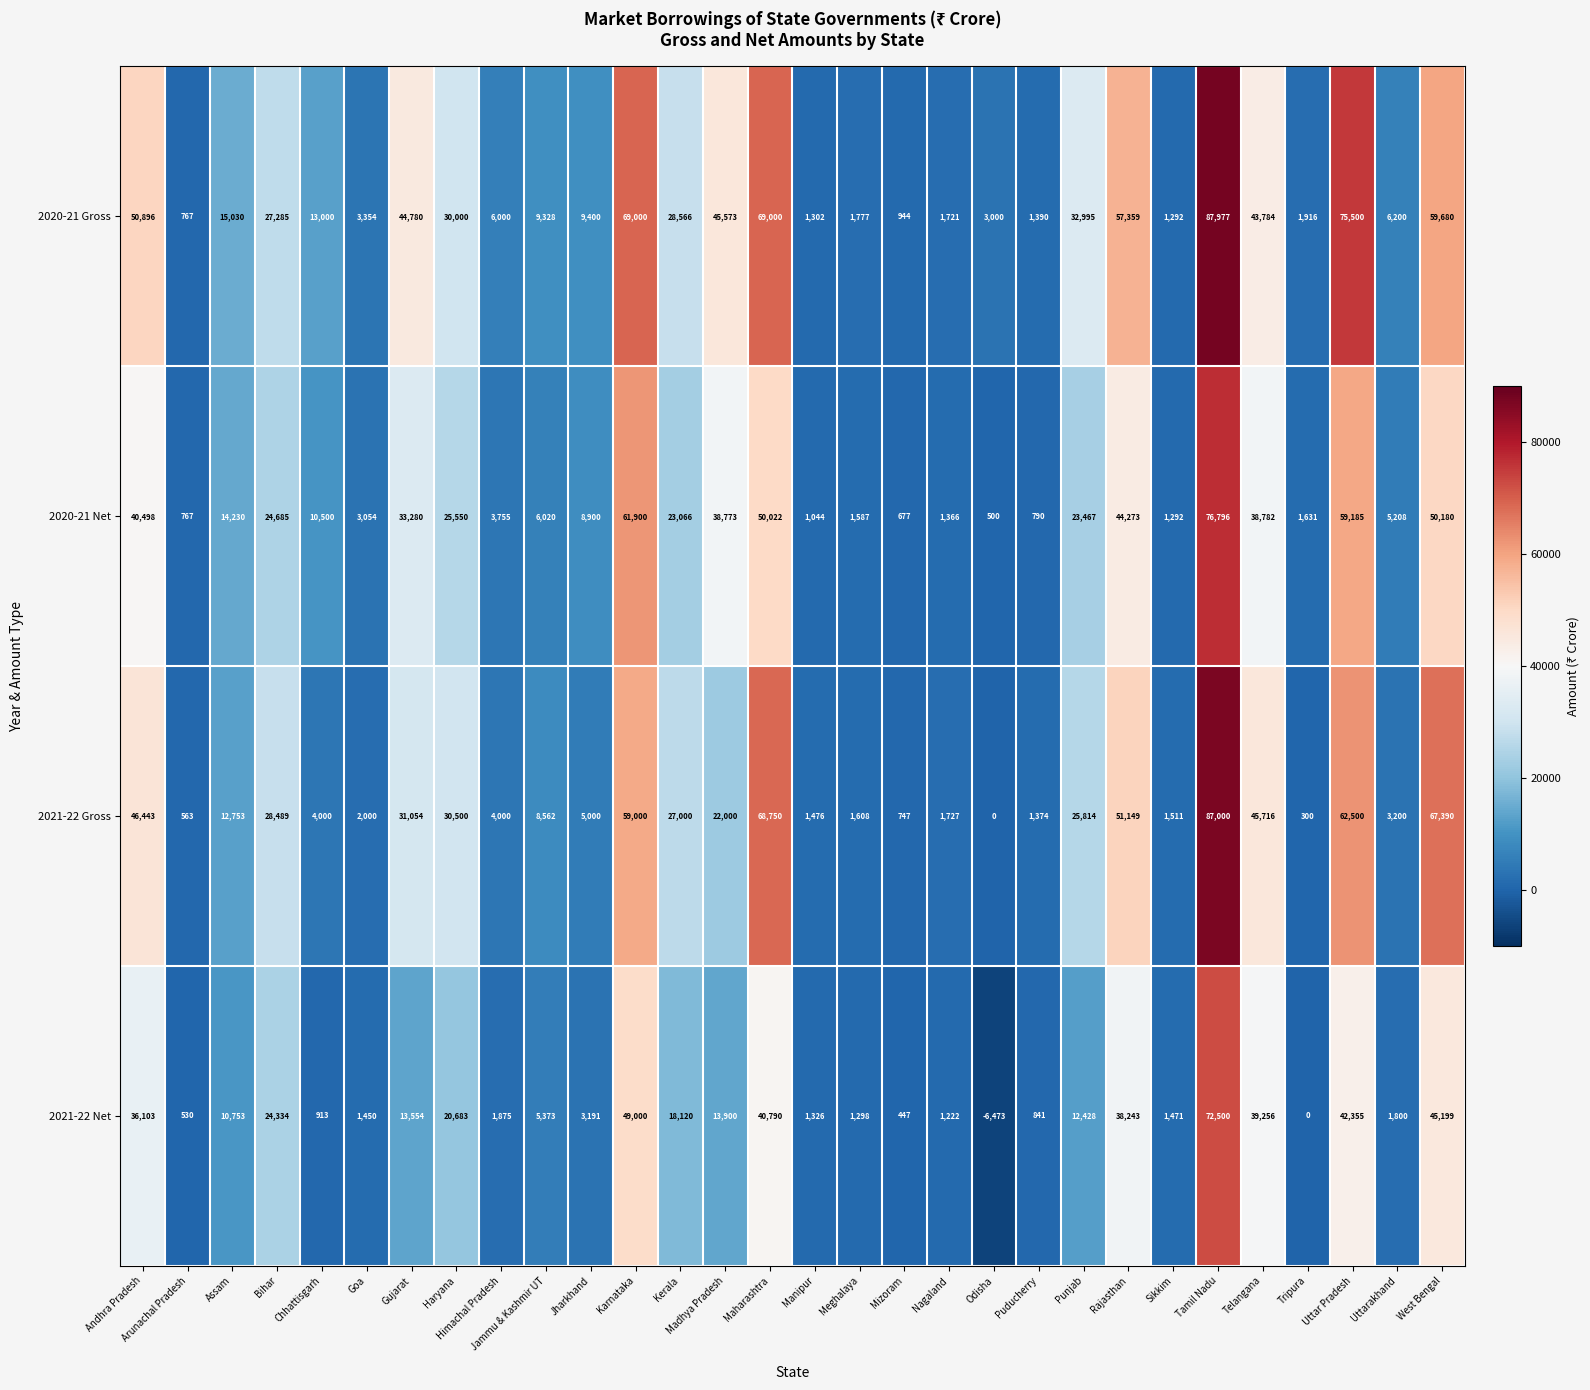

Count the number of data series in this chart.

4